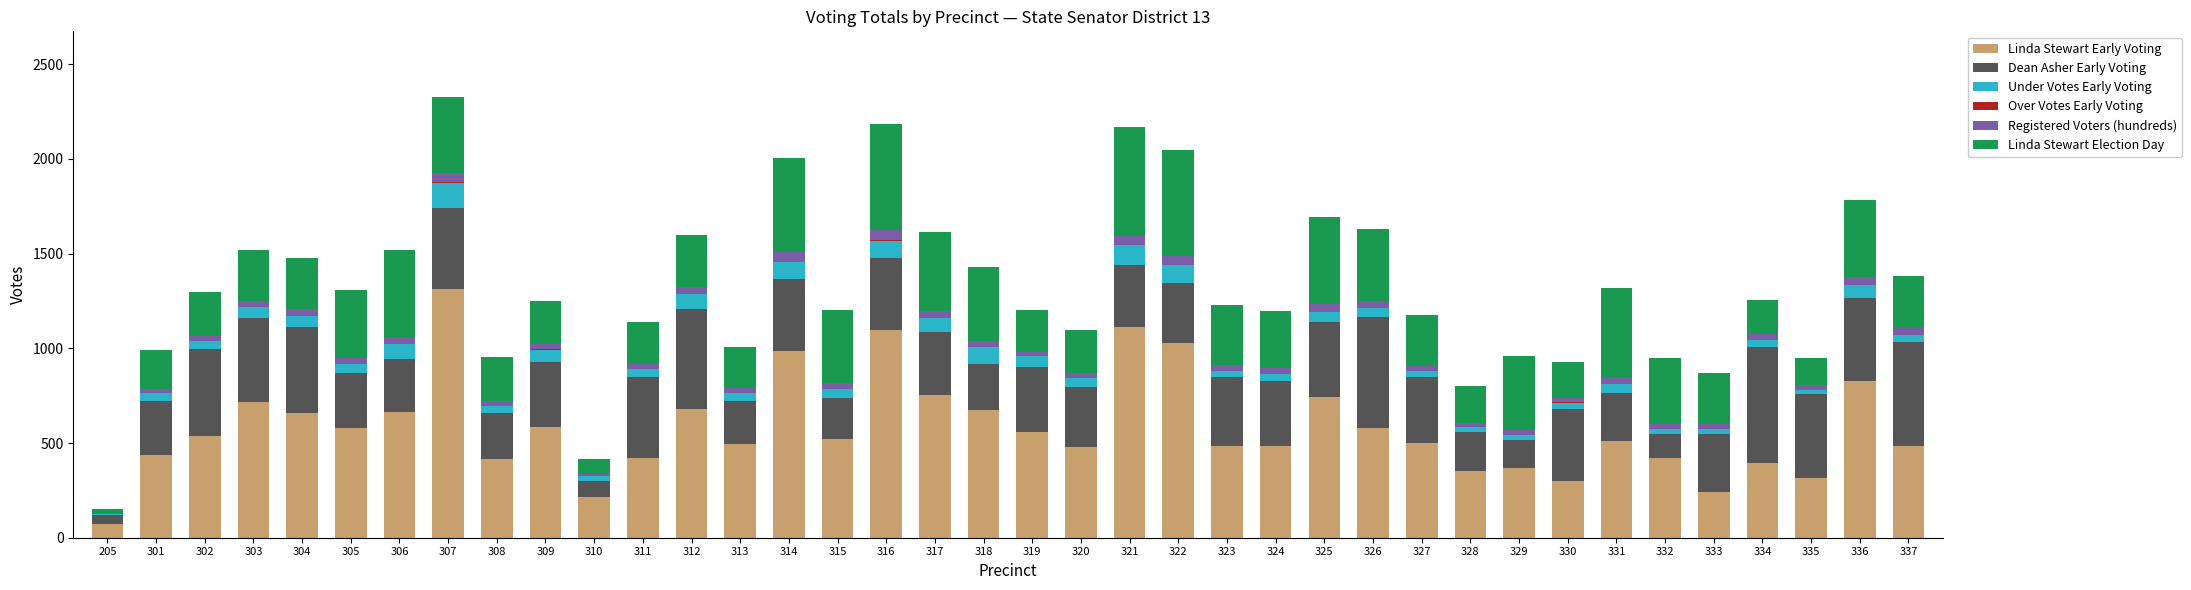

What is the sum of all Linda Stewart Early Voting values?

21987